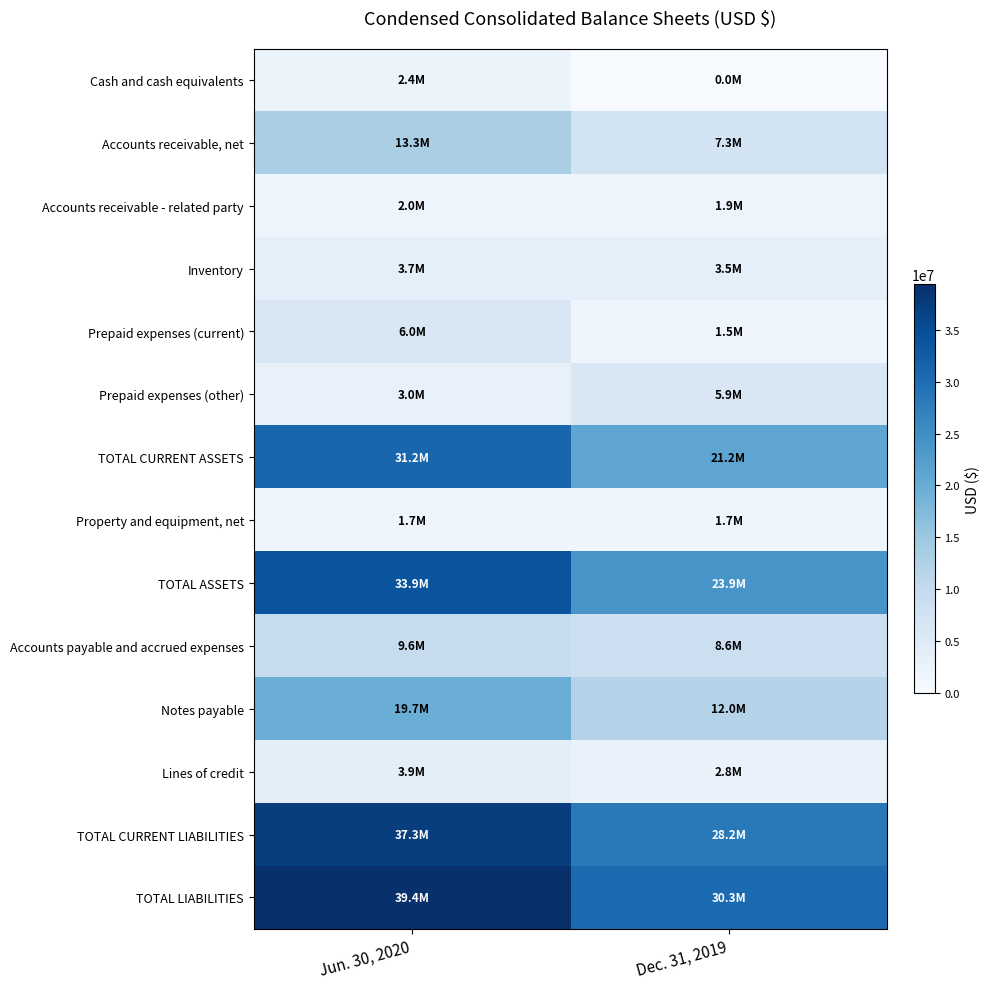

How many categories are shown in the chart?

2